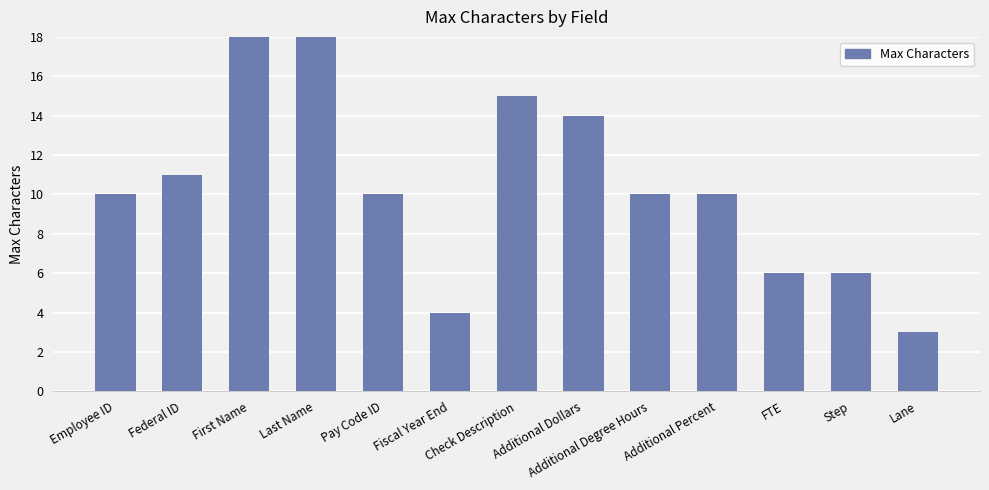

True or false: the data shows 15 at Federal ID.

False